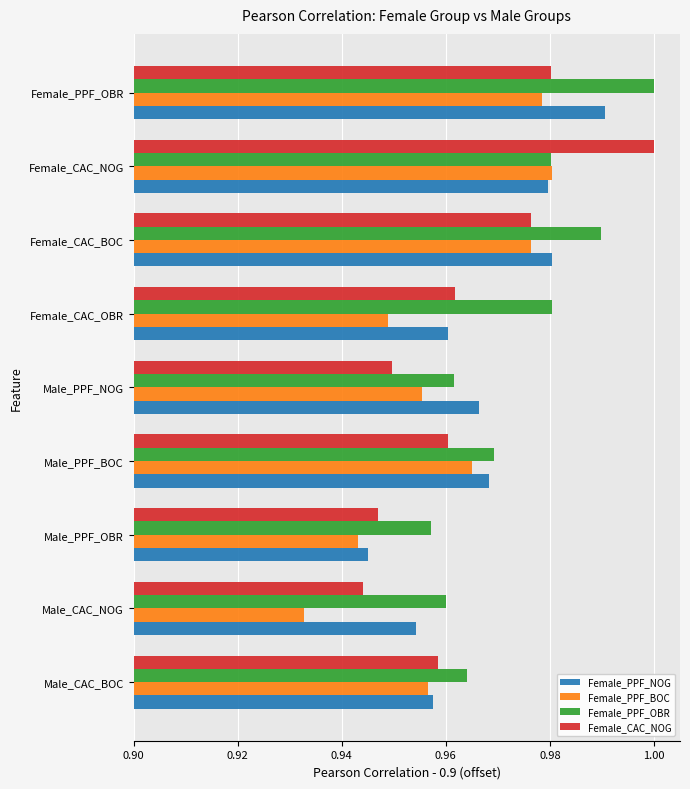

Reading left to right, list all the values displayed in this chart.

Female_PPF_NOG: 0.1	0.1	0.0	0.1	0.1	0.1	0.1	0.1	0.1
Female_PPF_BOC: 0.1	0.0	0.0	0.1	0.1	0.0	0.1	0.1	0.1
Female_PPF_OBR: 0.1	0.1	0.1	0.1	0.1	0.1	0.1	0.1	0.1
Female_CAC_NOG: 0.1	0.0	0.0	0.1	0.0	0.1	0.1	0.1	0.1